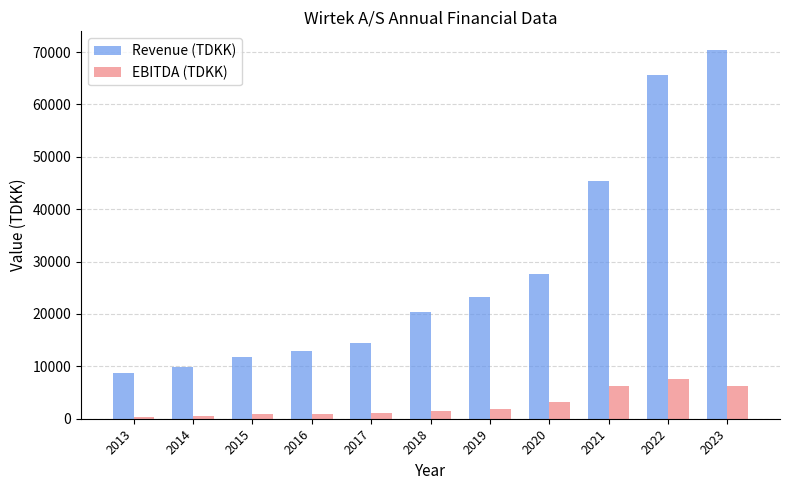

Between 2018 and 2020, which series saw the biggest shift?

Revenue (TDKK)